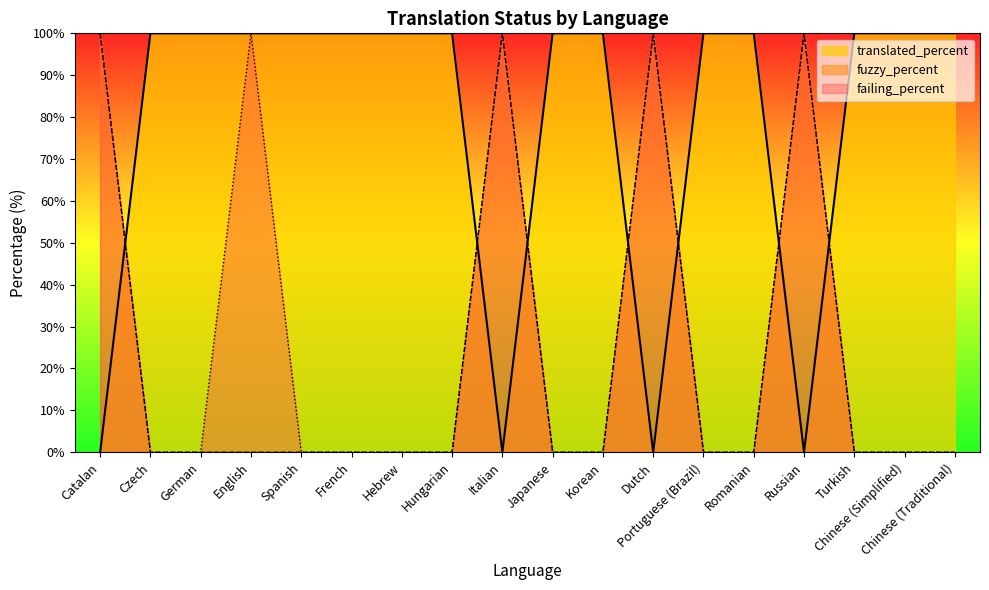

What is the label of the 4th point from the right?

Russian